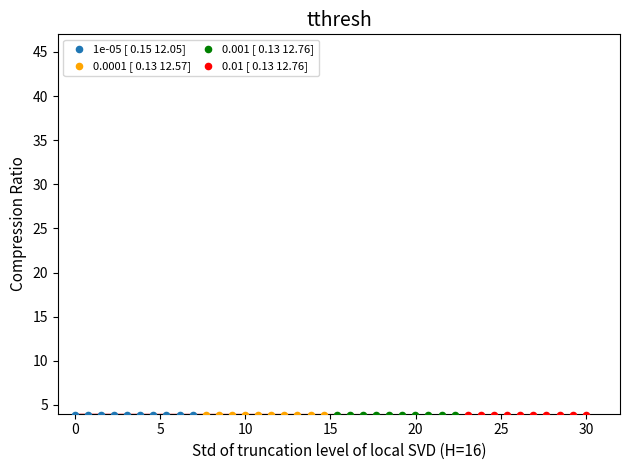

What are all the series names shown in the legend?

1e-05 [ 0.15 12.05], 0.0001 [ 0.13 12.57], 0.001 [ 0.13 12.76], 0.01 [ 0.13 12.76]